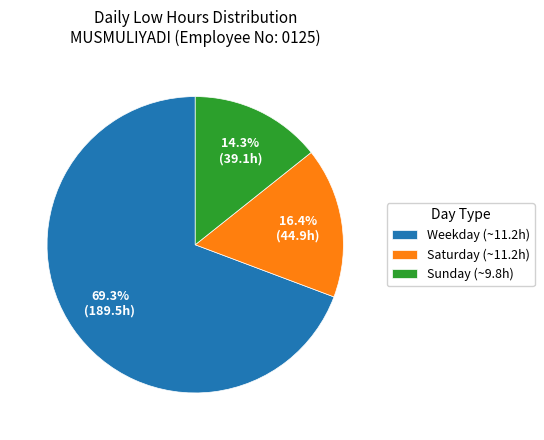

Is there any slice that represents more than half of the pie?

Yes